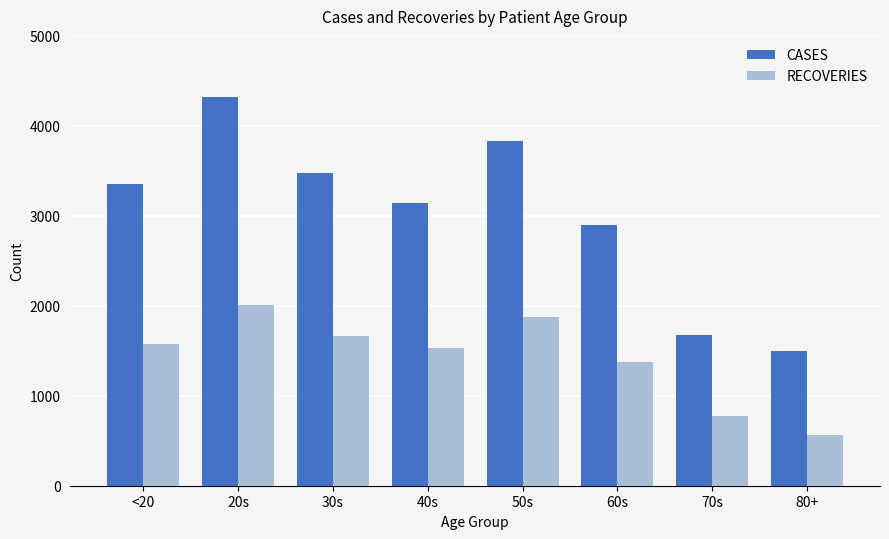

Which series has the widest spread of values?

CASES